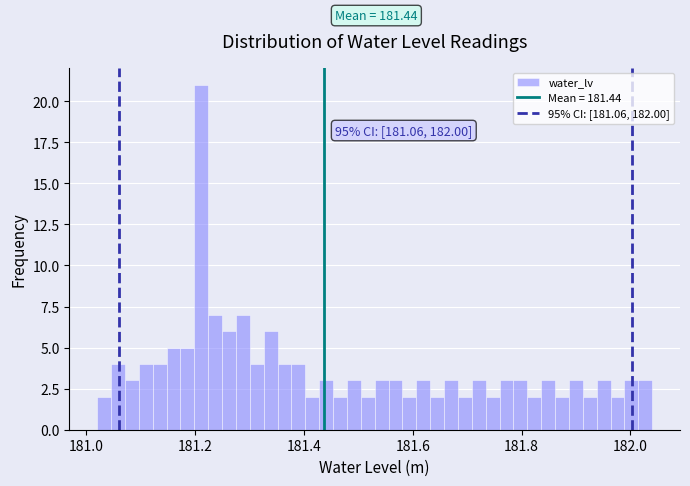

Read against the x-axis, roughly where is the centre of the tallest bar?

181.22